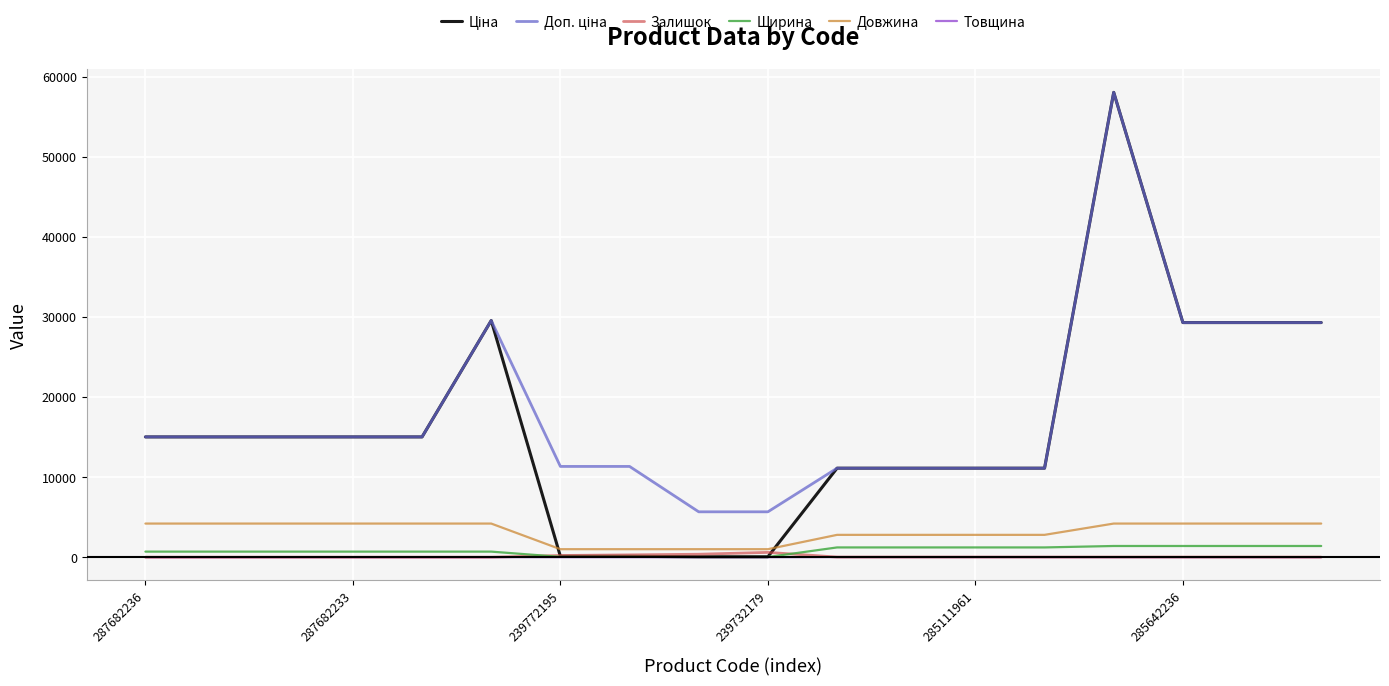

How many lines are shown in the chart?

6